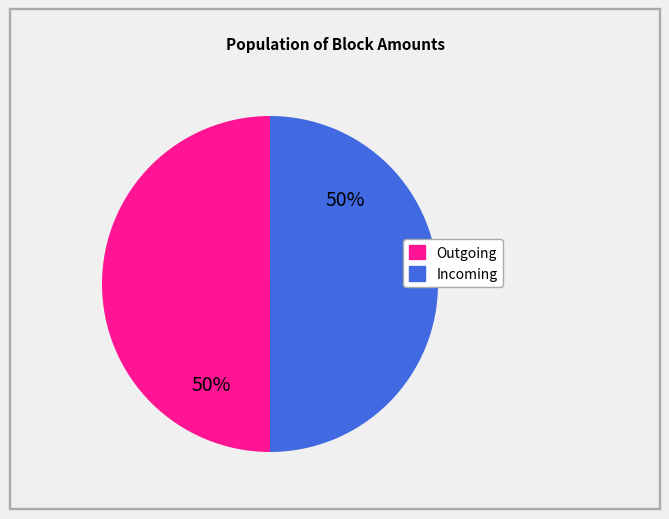

To the nearest percent, what is the average slice percentage?

50%